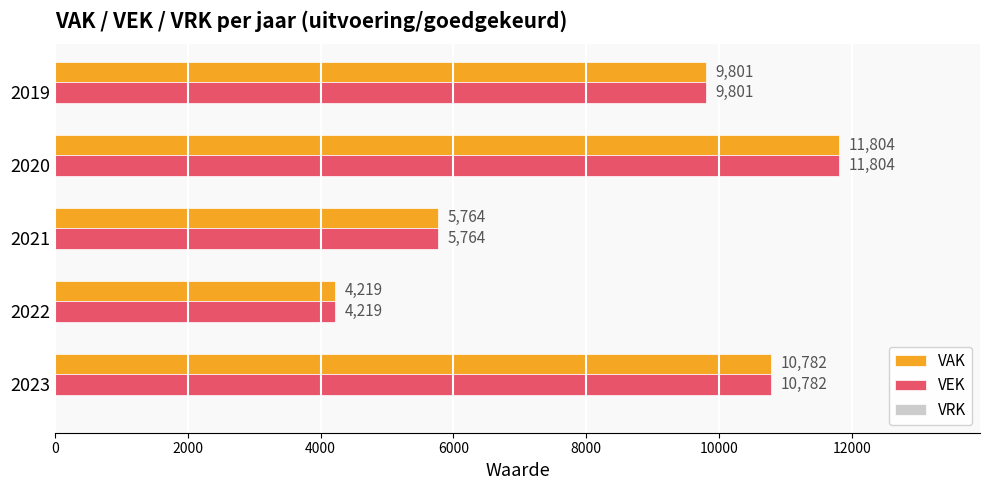

True or false: VAK has a value of 14427 at 2019.

False